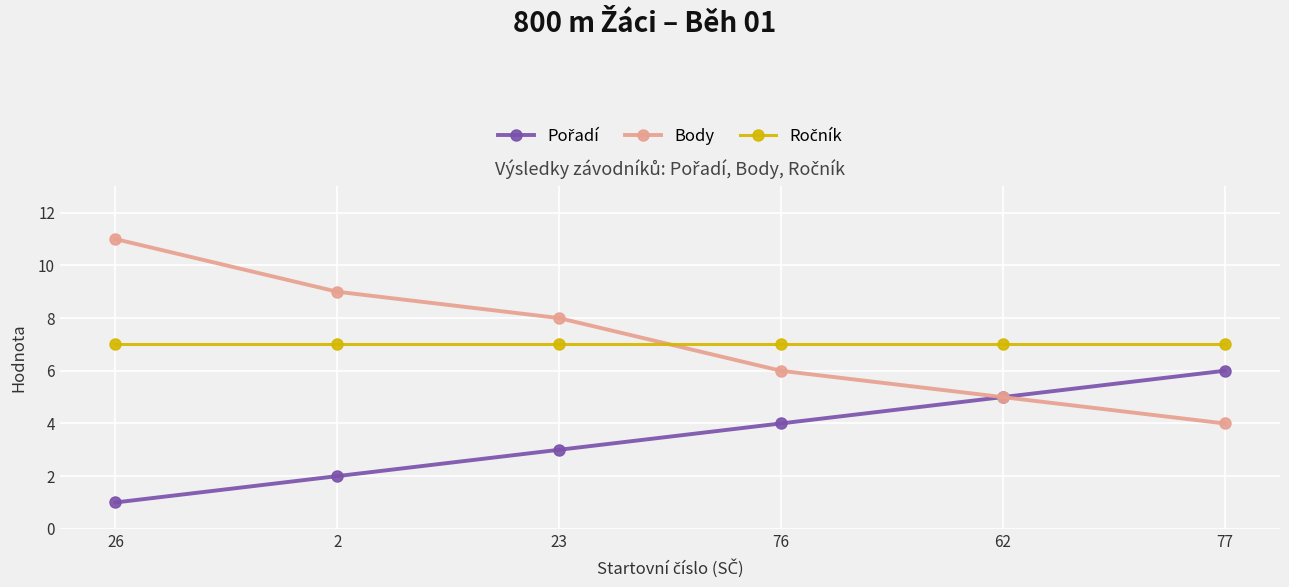

What is the spread (max minus min) of values at 26?

10